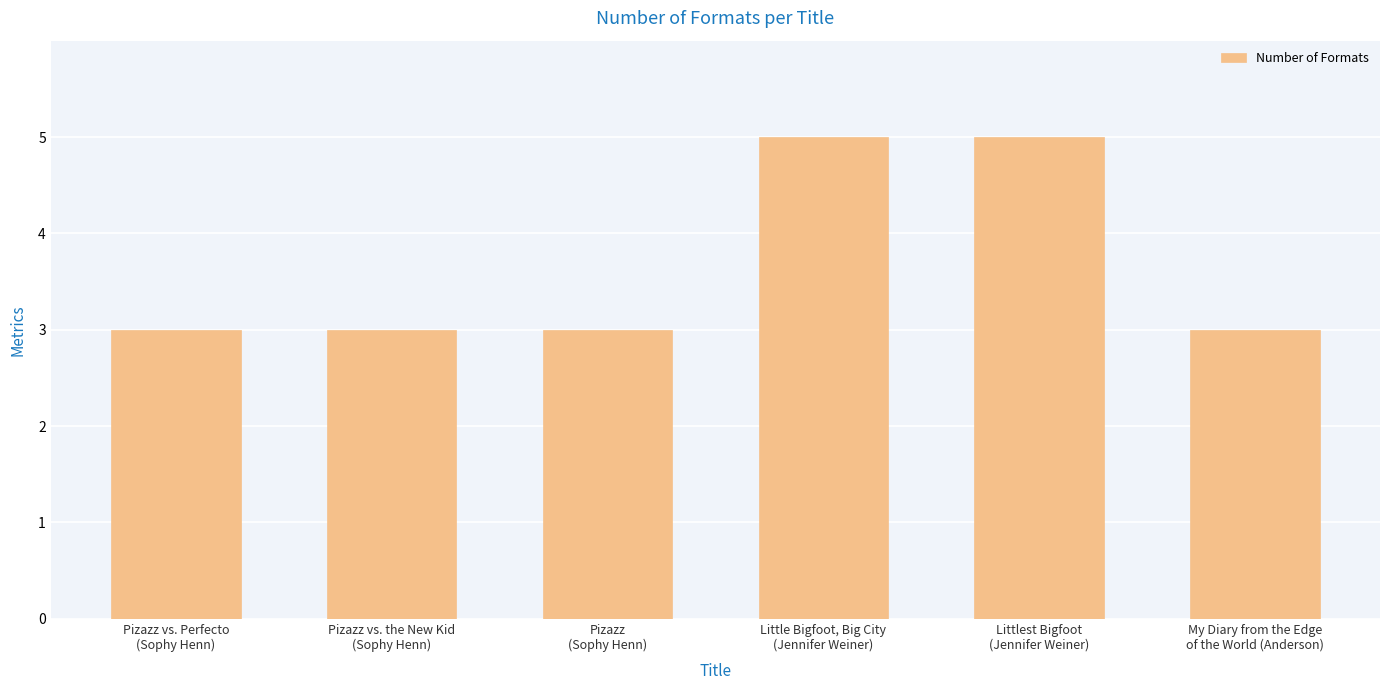

Count the number of data series in this chart.

1